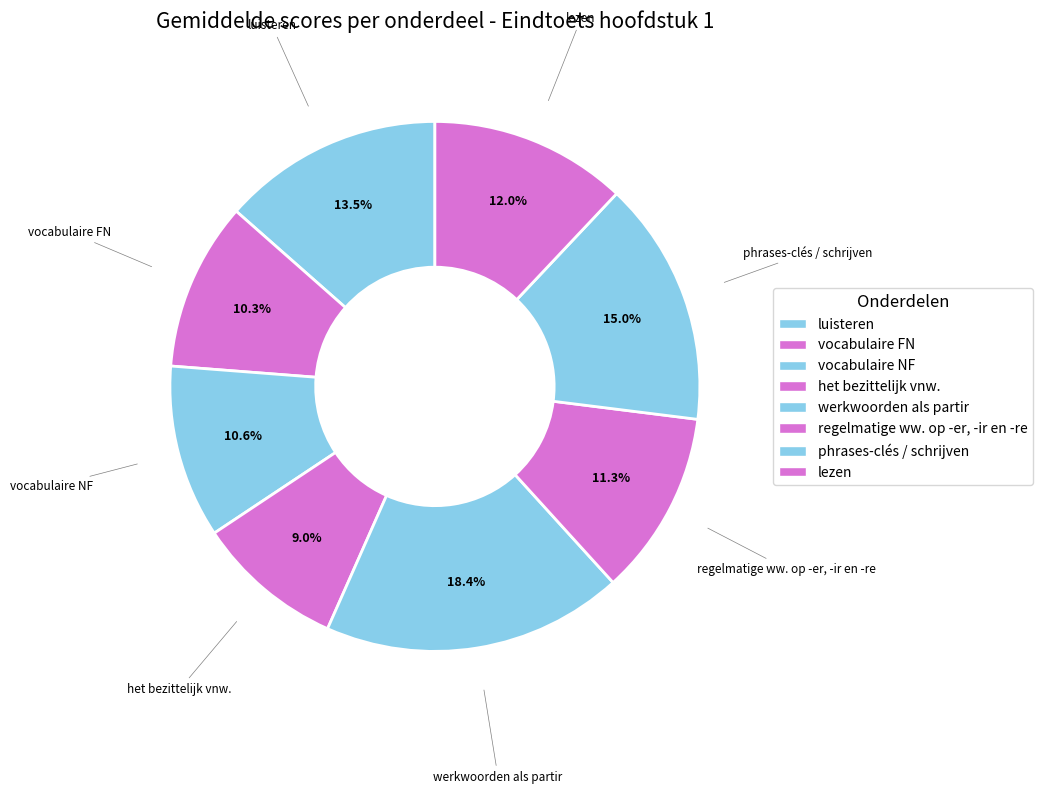

Which category has the smallest portion of the pie?

het bezittelijk vnw.